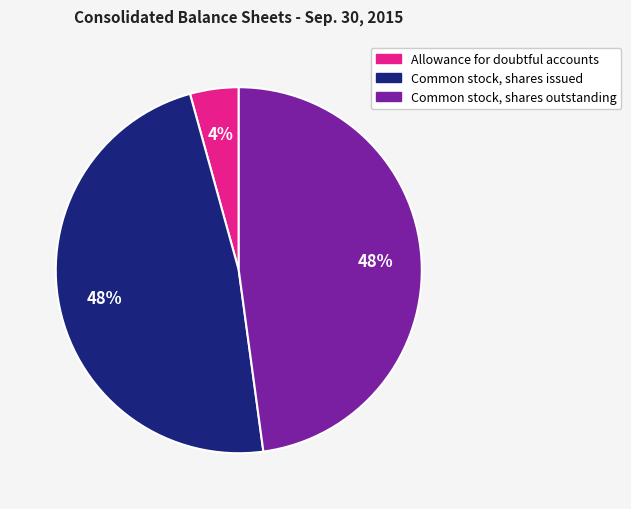

Which slice is the smallest?

Allowance for doubtful accounts